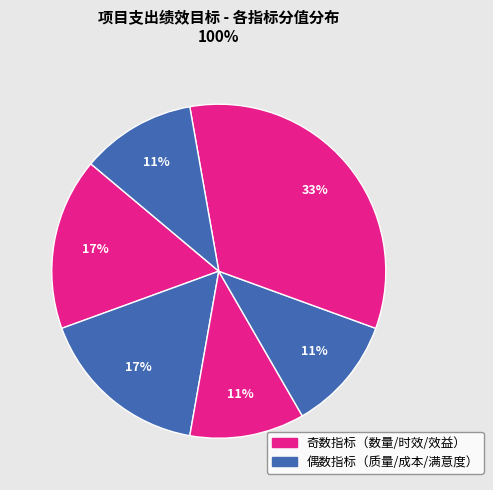

Count the number of slices in the pie.

6